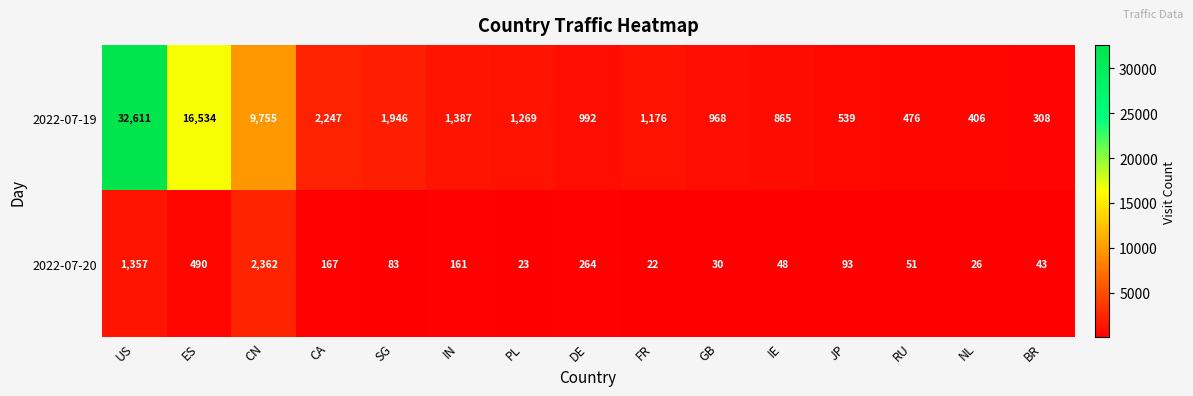

What is the total value across all series at SG?

2029